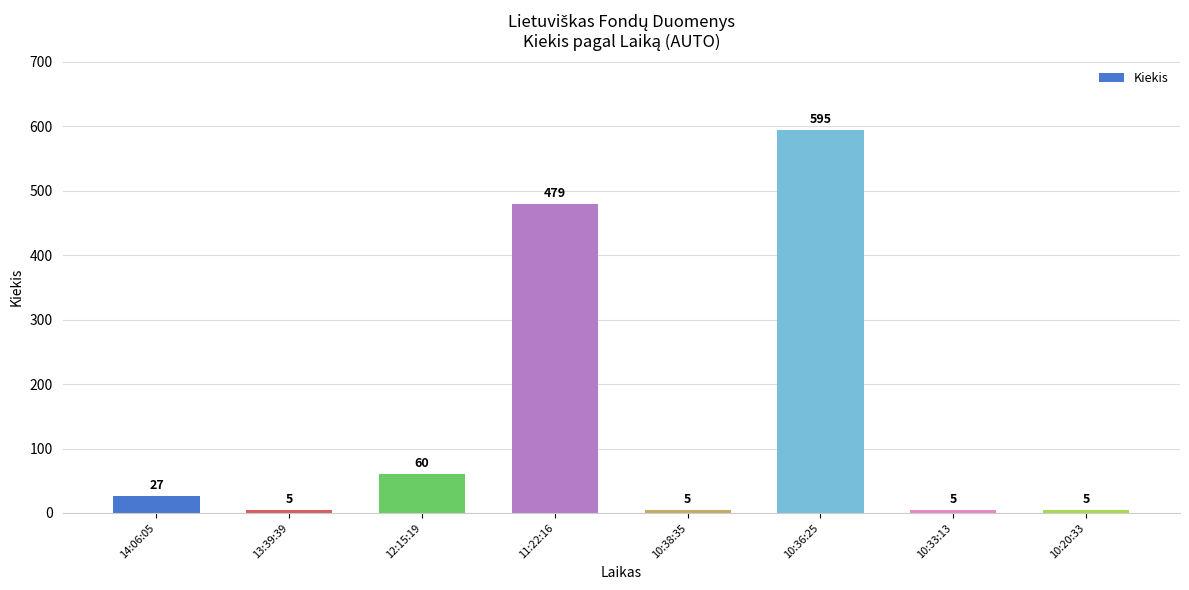

Read the value at 14:06:05, to the nearest 10.

30